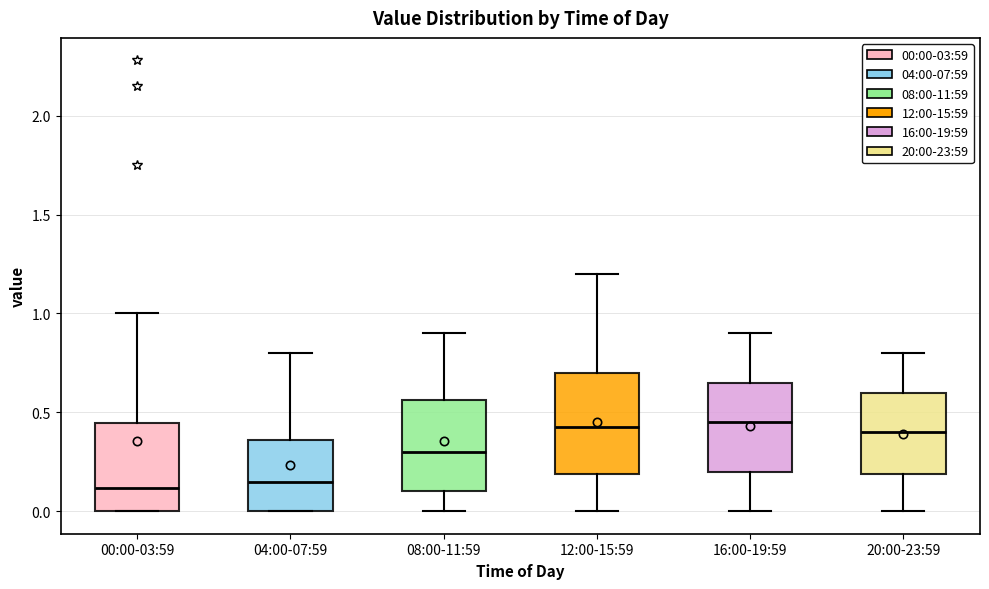

Reading left to right, read every box against the y-axis: the position of its median line, the range the box covers, and the ends of its whiskers. The values are not printed on the chart, so give them approximately, as read against the axis.

00:00-03:59: median 0.10, box 0.00 to 0.45, whiskers 0.00 to 1.00
04:00-07:59: median 0.15, box 0.00 to 0.35, whiskers 0.00 to 0.80
08:00-11:59: median 0.30, box 0.10 to 0.55, whiskers 0.00 to 0.90
12:00-15:59: median 0.45, box 0.20 to 0.70, whiskers 0.00 to 1.20
16:00-19:59: median 0.45, box 0.20 to 0.65, whiskers 0.00 to 0.90
20:00-23:59: median 0.40, box 0.20 to 0.60, whiskers 0.00 to 0.80